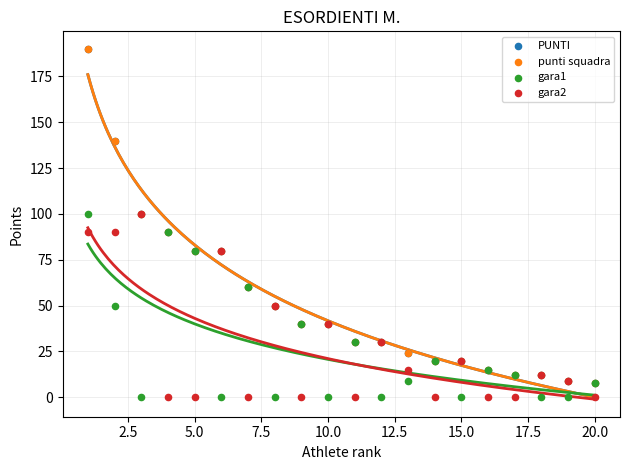

Which series reaches the maximum Y coordinate?

PUNTI